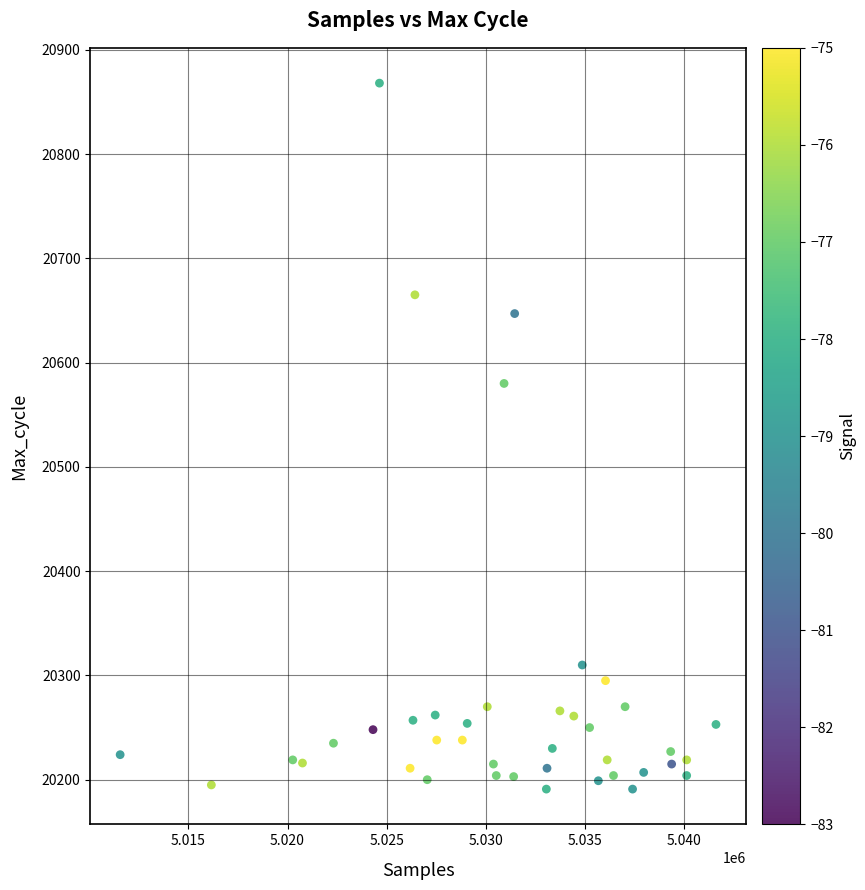

What is the range of Y values (max minus min)?

677